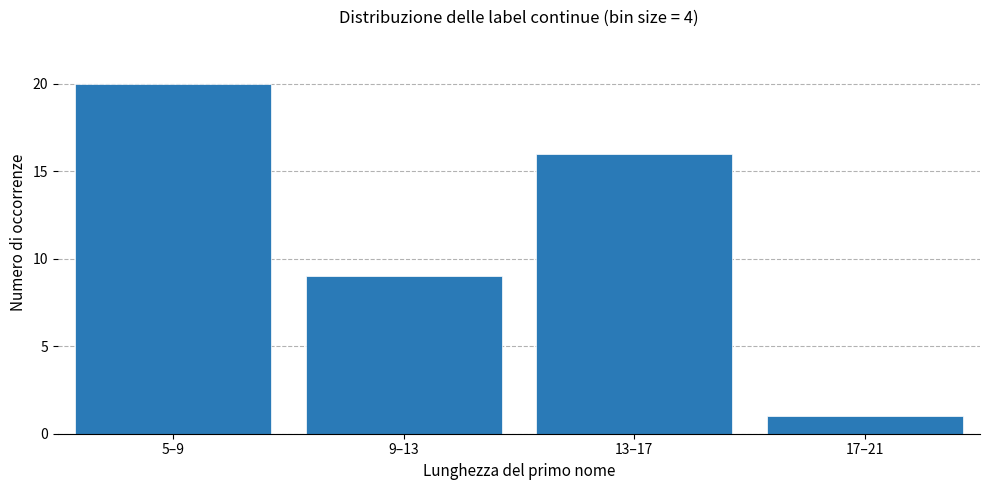

Reading left to right, extract all data points from this chart.

20	9	16	1